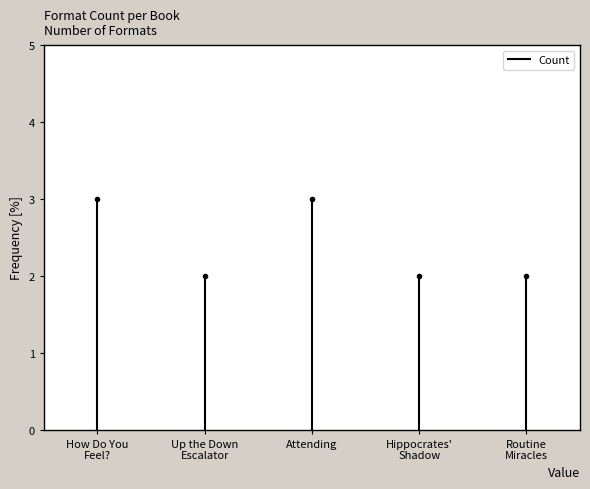

What is the average value?

2